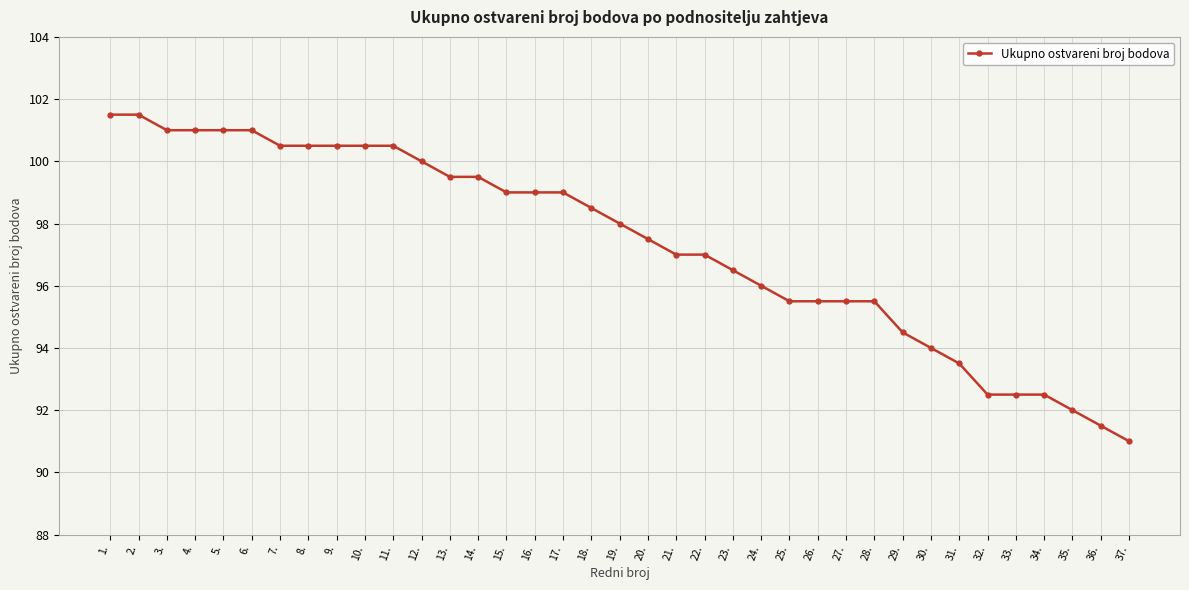

Between 1. and 12., which is larger?

1.